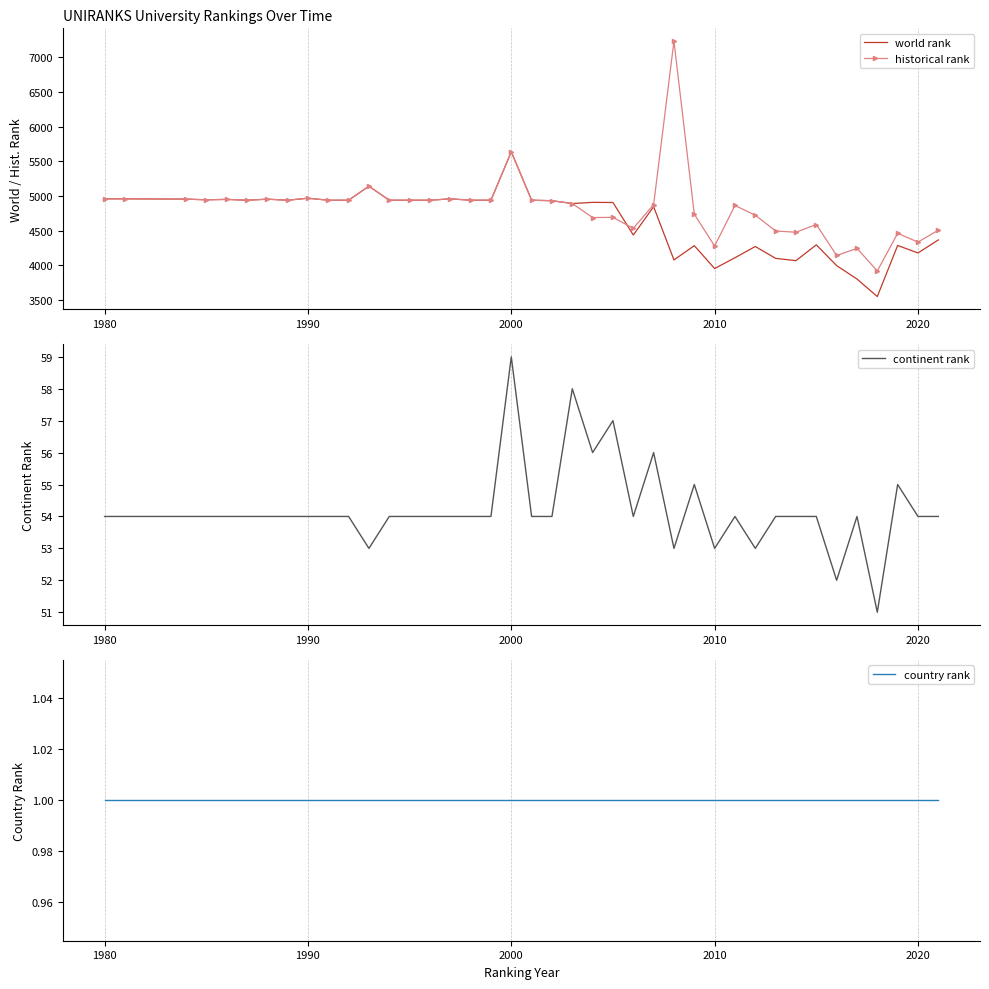

Which series has the largest range (max minus min)?

historical rank